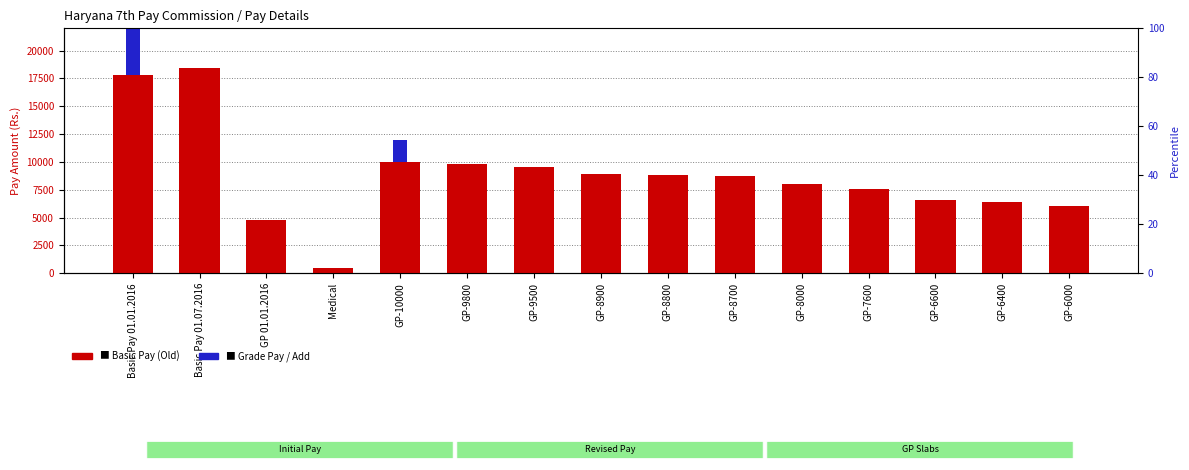

How many bars are there in each group?

2